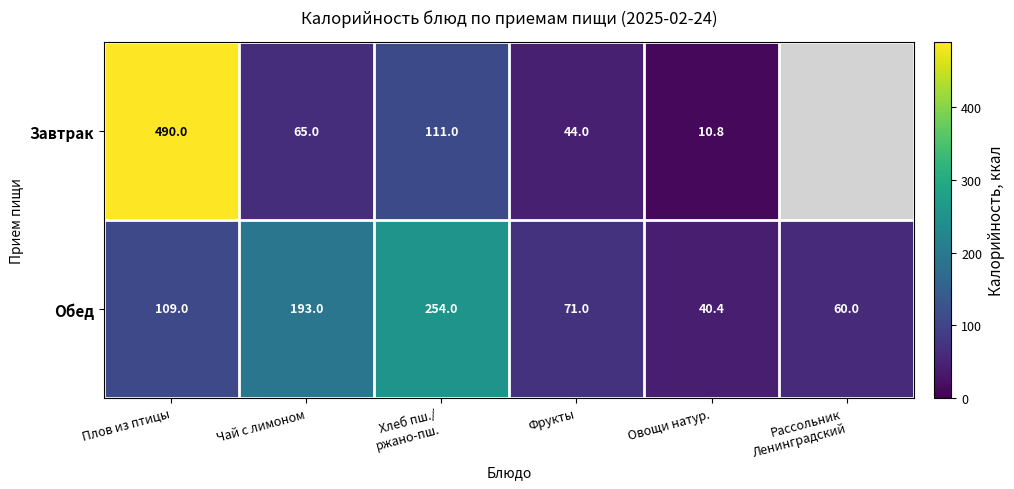

What is the average value of the Обед series?

121.2